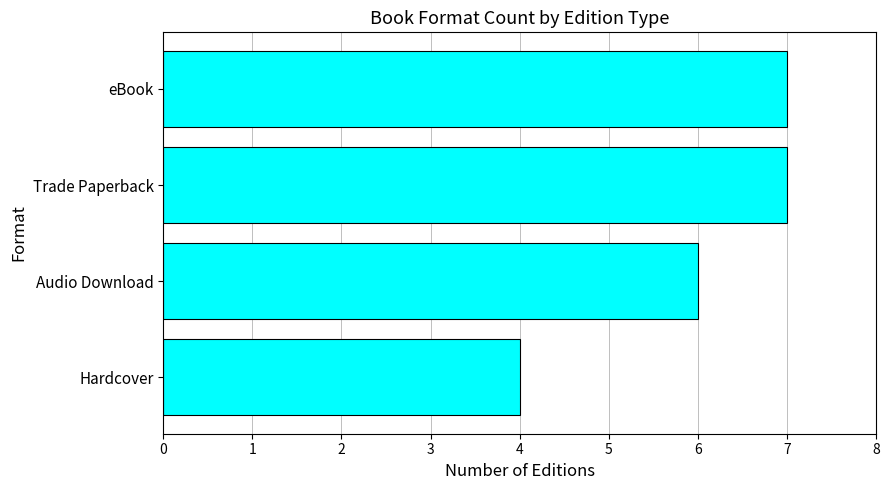

Count the values in the range 6 to 7.

3